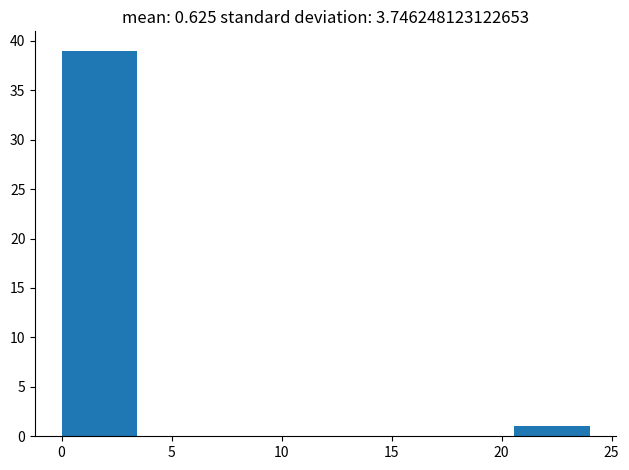

What is the height of the bar covering 20.5 to 24.0 on the x-axis? Neither the bar edges nor the heights are printed on the chart, so give them approximately, as read against the axes.

1